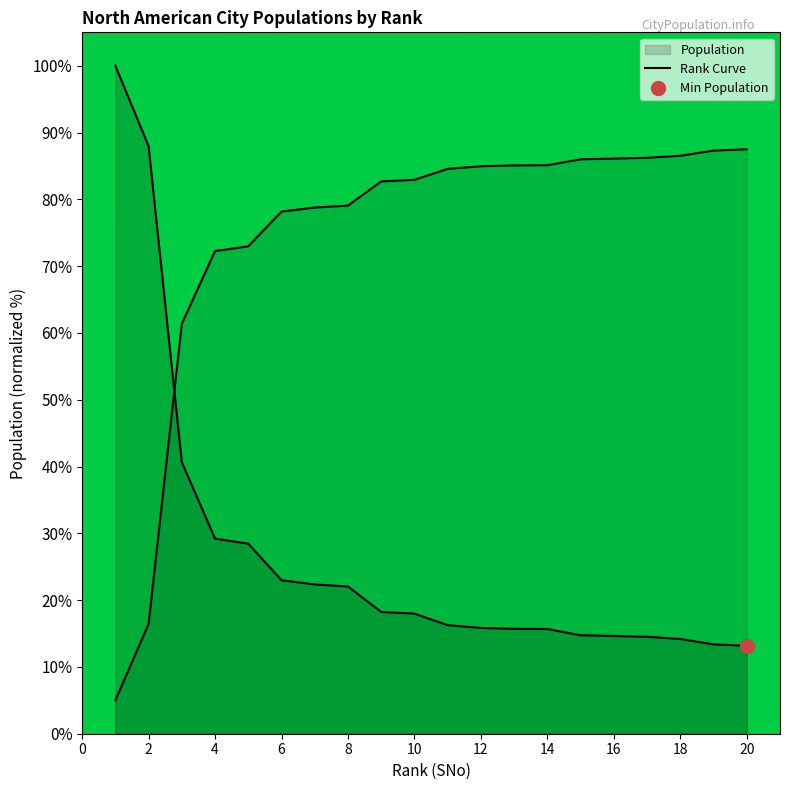

How many data points are above 17?

10